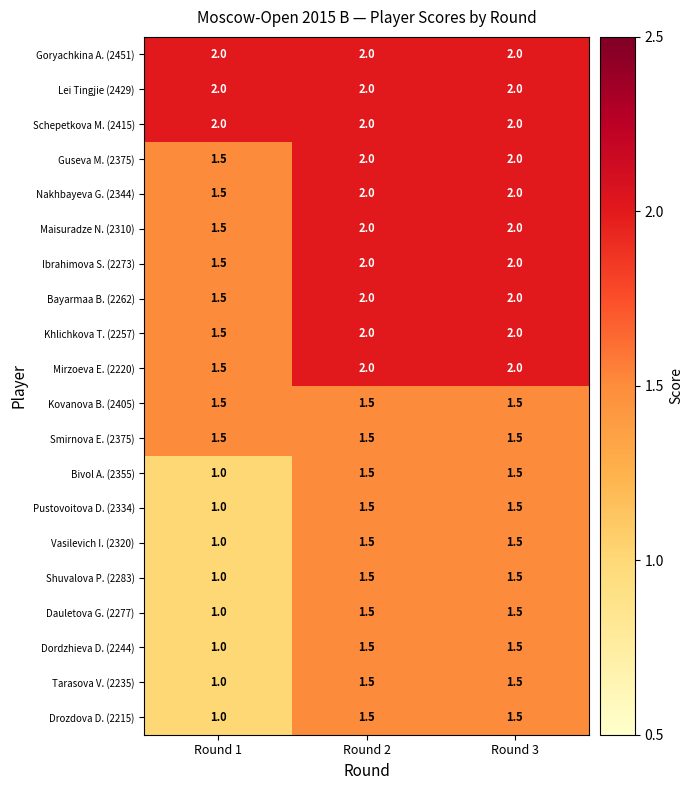

Read the Mirzoeva E. (2220) value at Round 2.

2.0